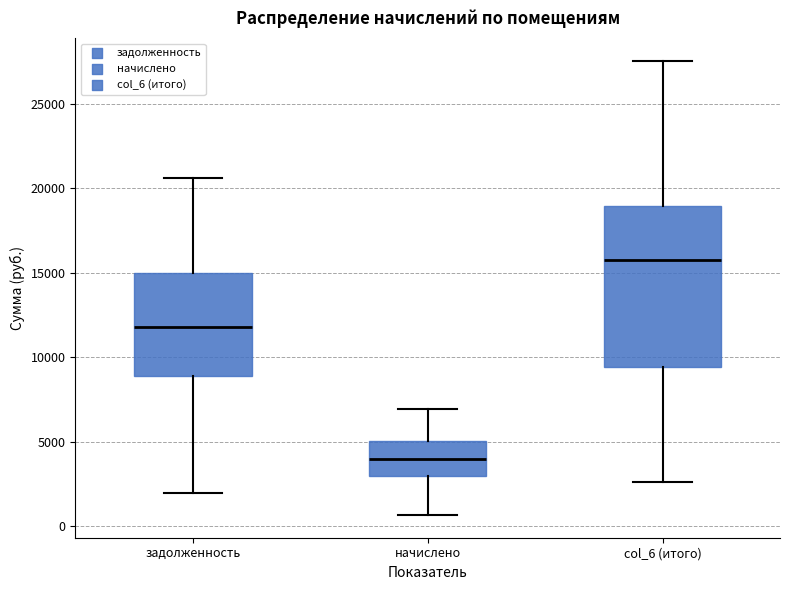

Reading left to right, transcribe this box plot: for each box, give where its median line is, the range the box spans, and where its two whiskers end, as read against the y-axis. The values are not printed on the chart, so give them approximately, as read against the axis.

задолженность: median 12000, box 9000 to 15000, whiskers 2000 to 20500
начислено: median 4000, box 3000 to 5000, whiskers 500 to 7000
col_6 (итого): median 15500, box 9500 to 19000, whiskers 2500 to 27500